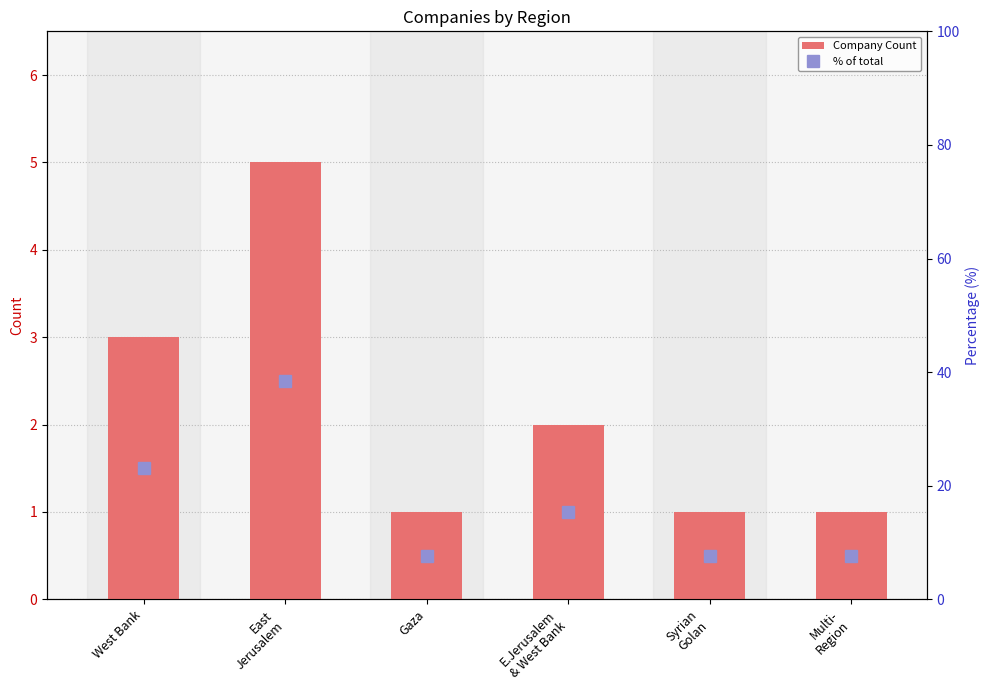

What is the difference between the highest and lowest values at East
Jerusalem?

33.5